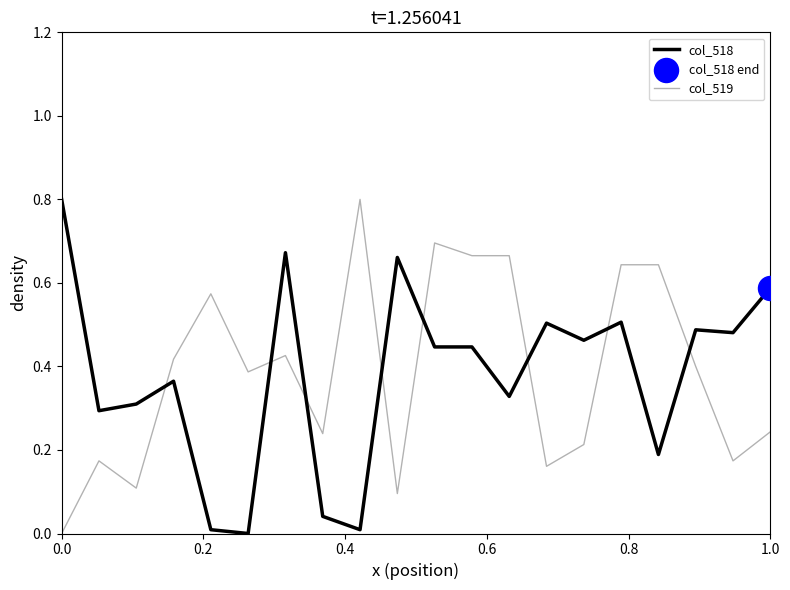

Which series has the largest total across all categories?

col_519